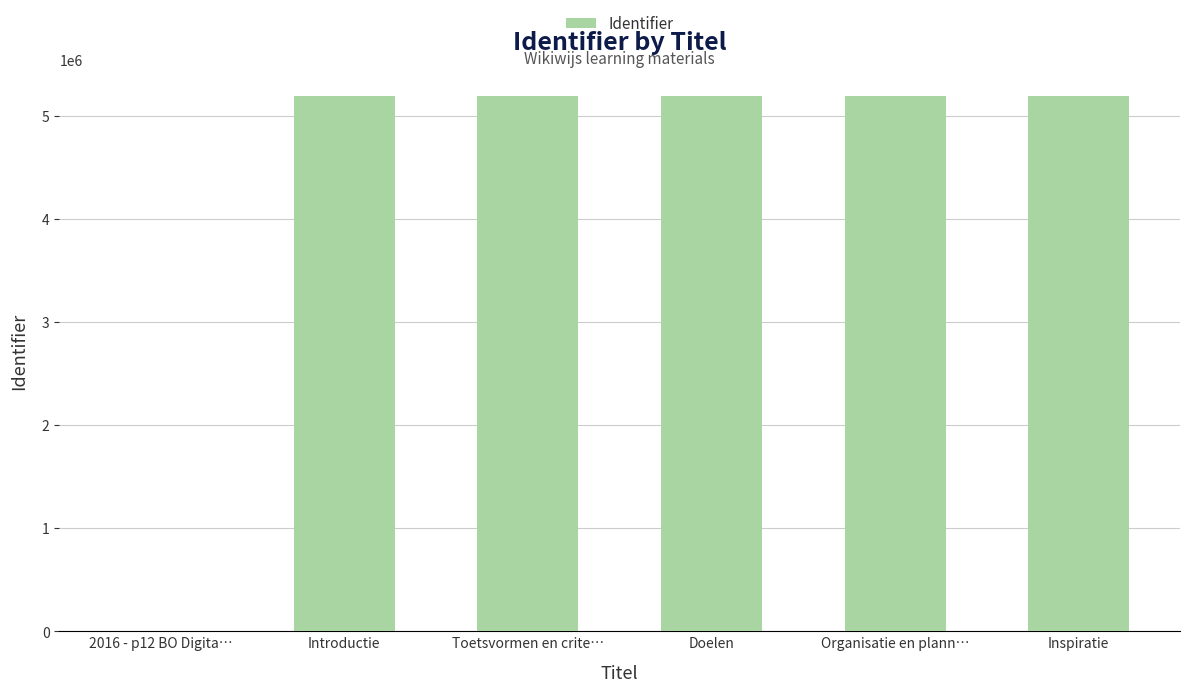

What is the sum of the values at 2016 - p12 BO Digita… and Organisatie en plann…?

5195831